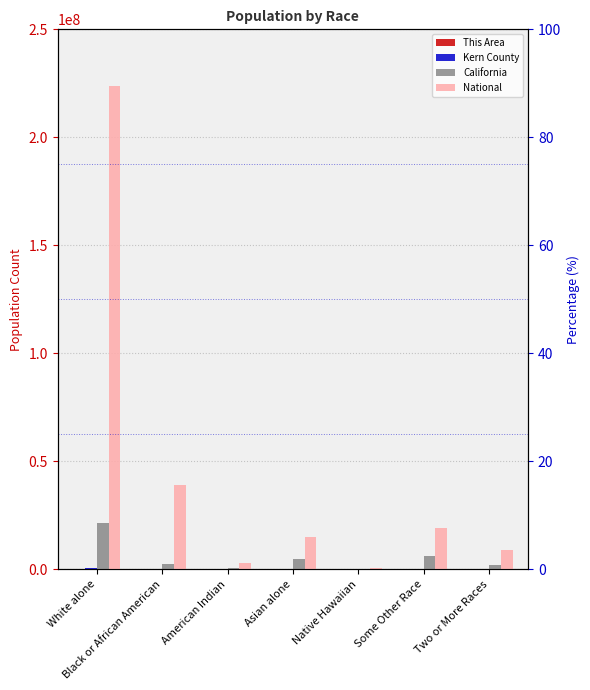

Reading right to left, transcribe all the data shown in this chart.

This Area: Two or More Races=401	Some Other Race=999	Native Hawaiian=16	Asian alone=699	American Indian=95	Black or African American=177	White alone=6387
Kern County: Two or More Races=37856	Some Other Race=204314	Native Hawaiian=1252	Asian alone=34846	American Indian=12676	Black or African American=48921	White alone=499766
California: Two or More Races=1815384	Some Other Race=6317372	Native Hawaiian=144386	Asian alone=4861007	American Indian=362801	Black or African American=2299072	White alone=21453934
National: Two or More Races=9009073	Some Other Race=19107368	Native Hawaiian=540013	Asian alone=14674252	American Indian=2932248	Black or African American=38929319	White alone=223553265